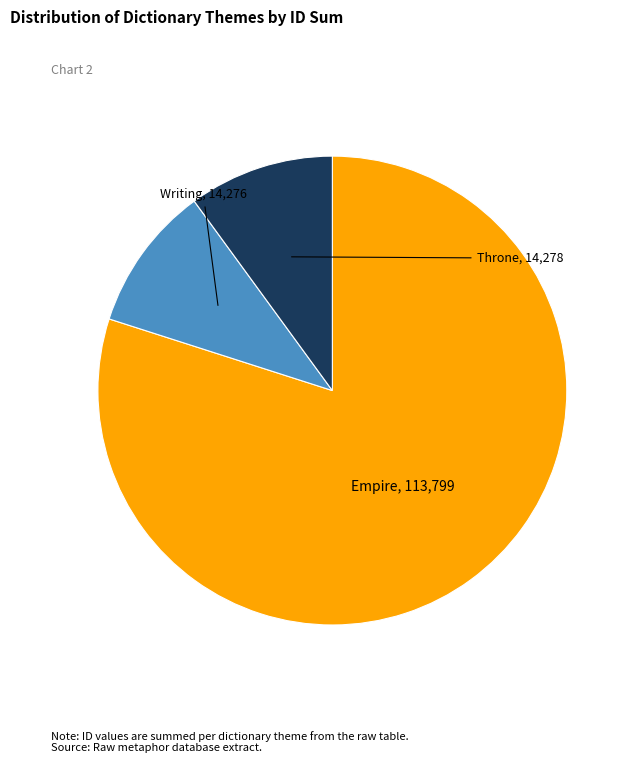

Is there a majority slice in this chart?

Yes